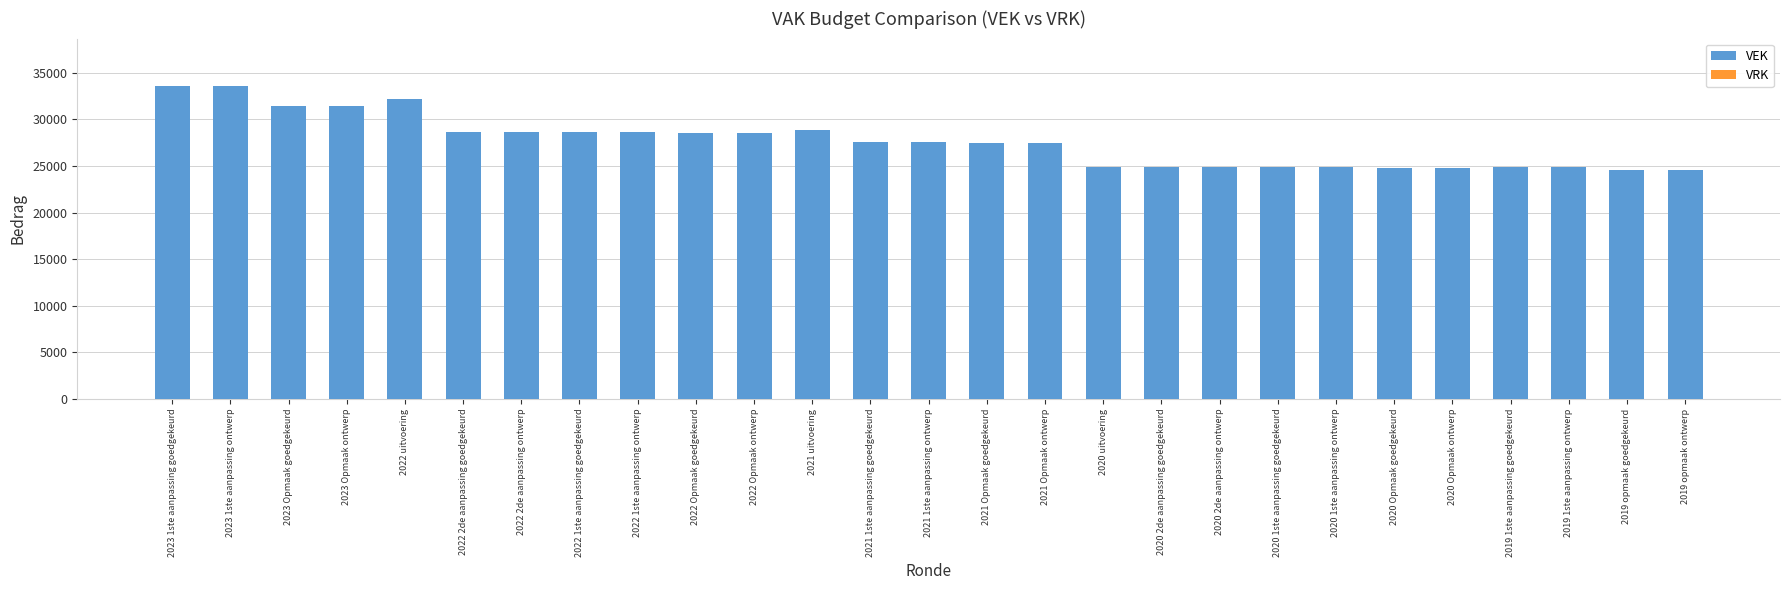

What is the minimum value shown in the chart?

24522